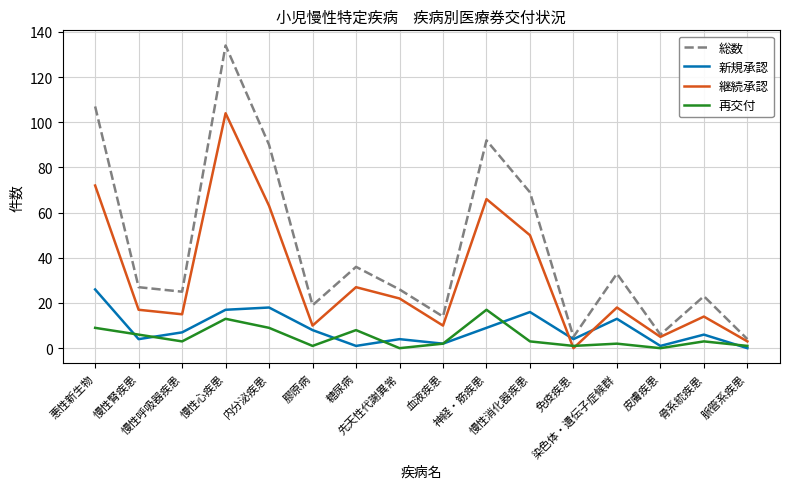

What is the sum of the 新規承認 values at 慢性腎疾患 and 神経・筋疾患?

13